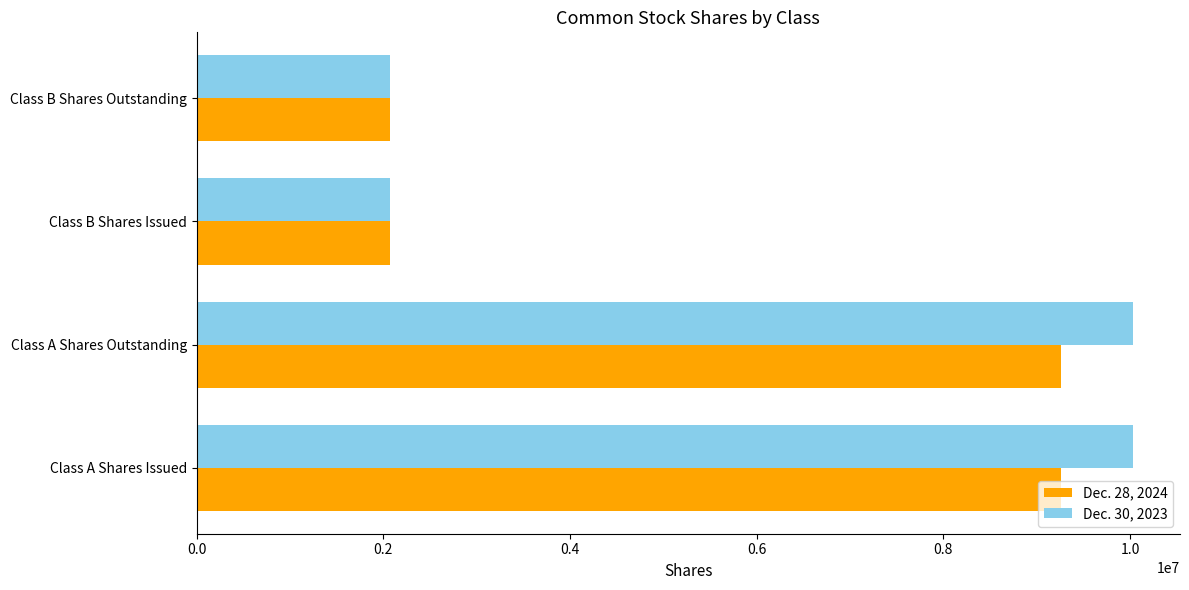

At how many categories does at least one series exceed 7987848?

2